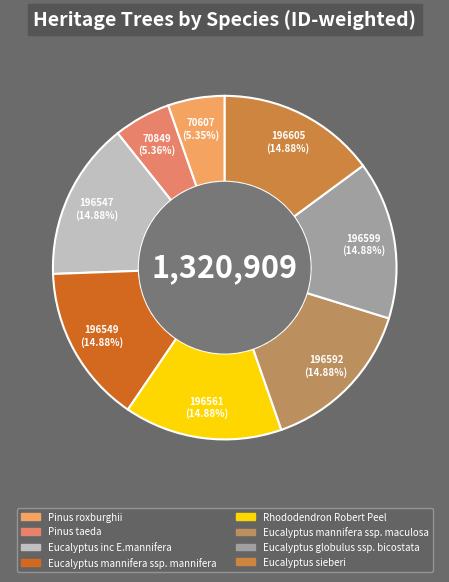

What is the largest slice in the pie chart?

Eucalyptus sieberi